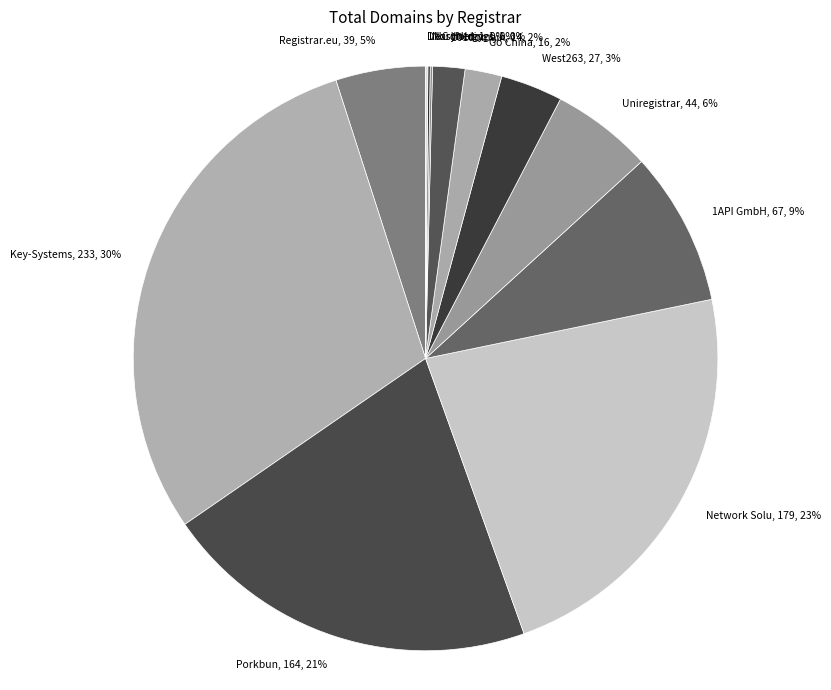

Which slice is the smallest?

NordNet (68)